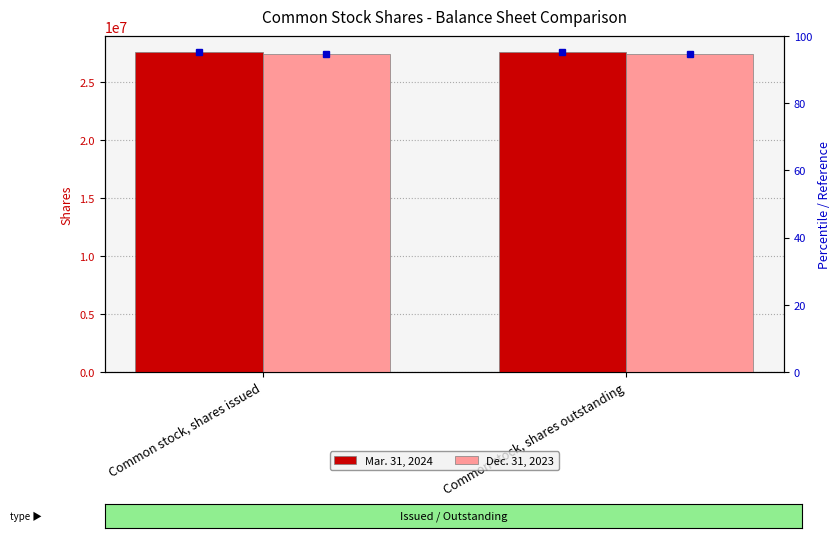

What are all the series names shown in the legend?

Mar. 31, 2024, Dec. 31, 2023